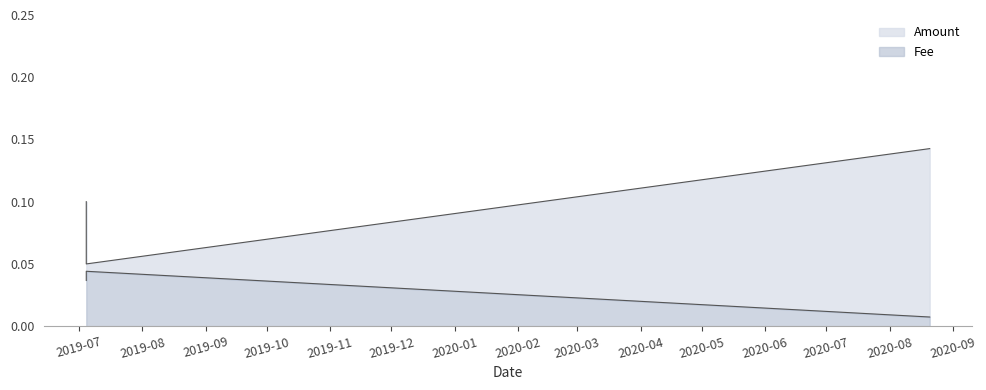

At how many categories does at least one series exceed 0?

3